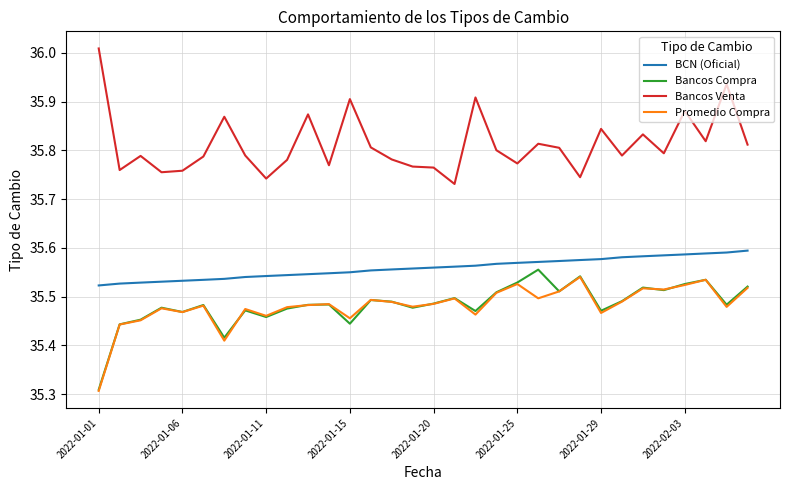

True or false: Promedio Compra and Bancos Venta cross at least once.

False